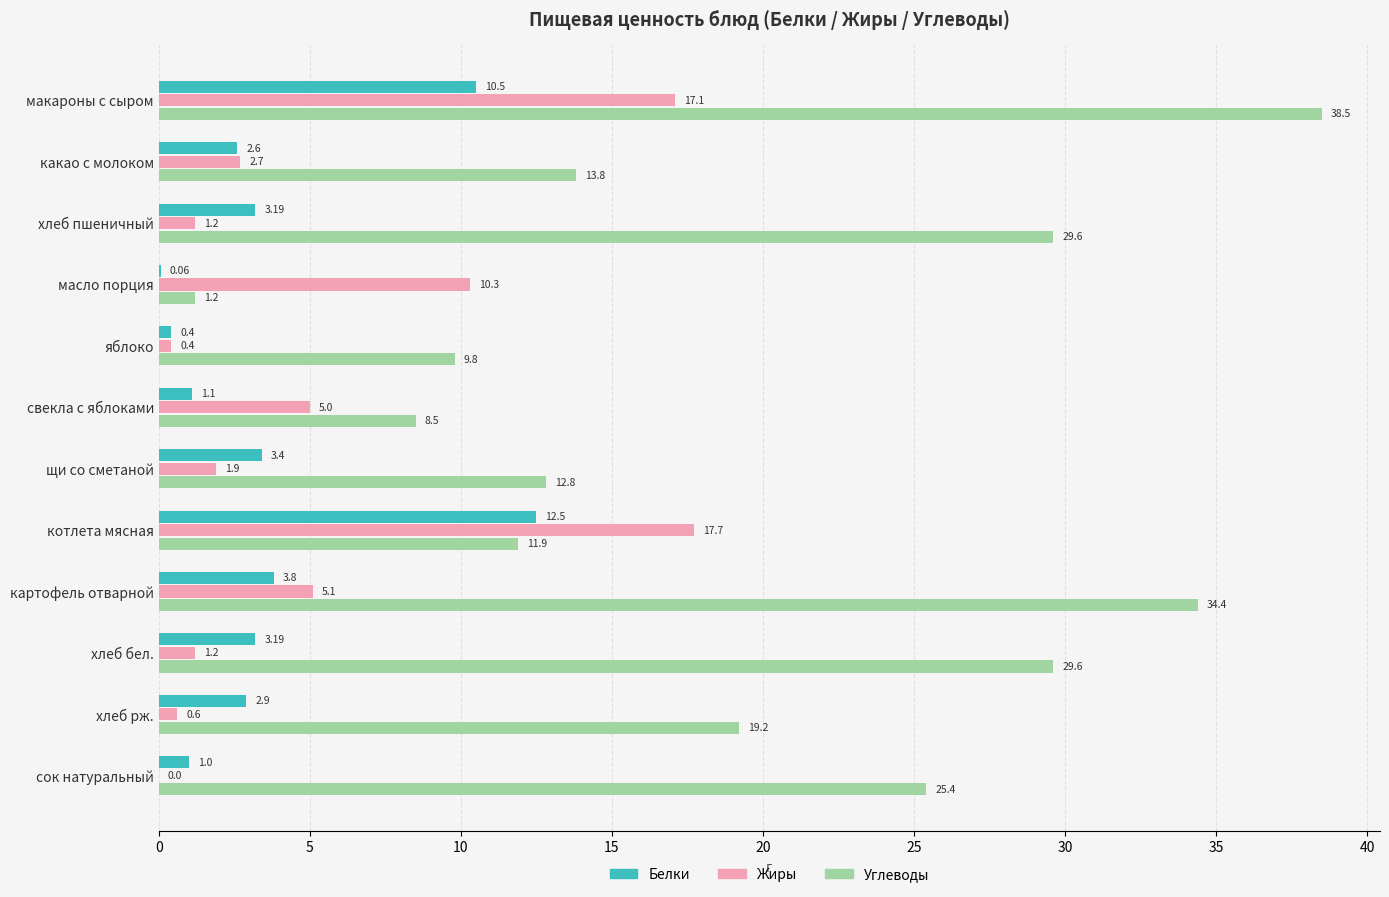

Which series changed the most between котлета мясная and сок натуральный?

Жиры